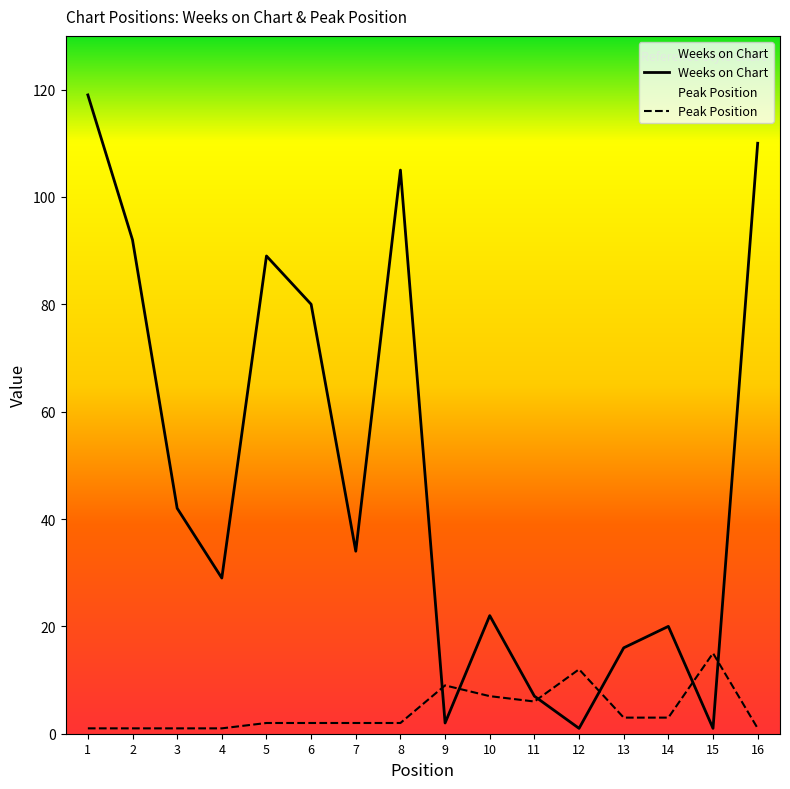

How many lines are shown in the chart?

2